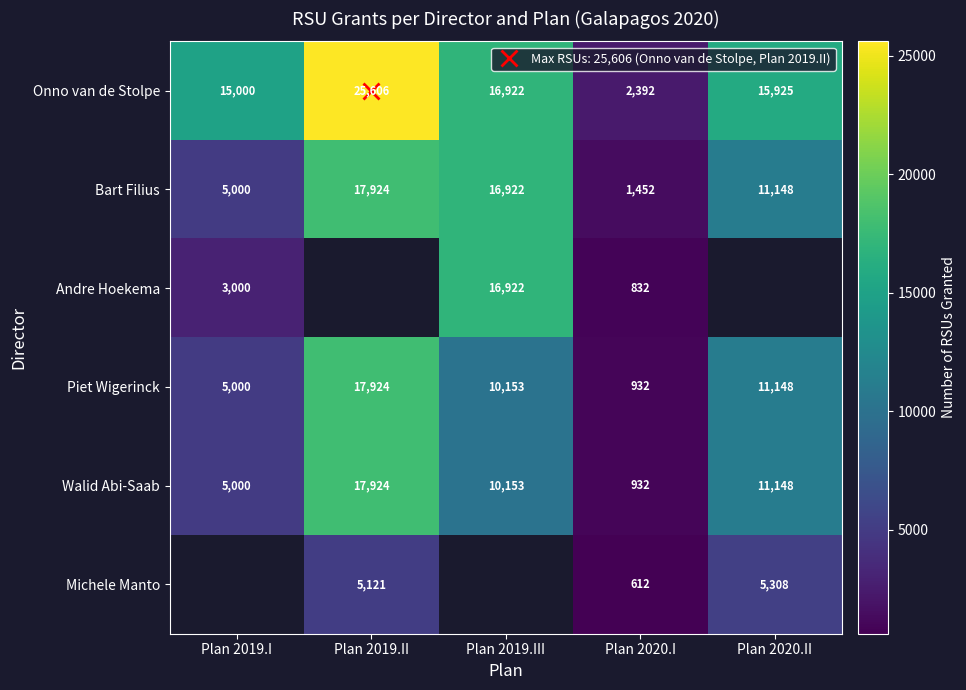

What is the maximum value shown in the chart?

25606.0